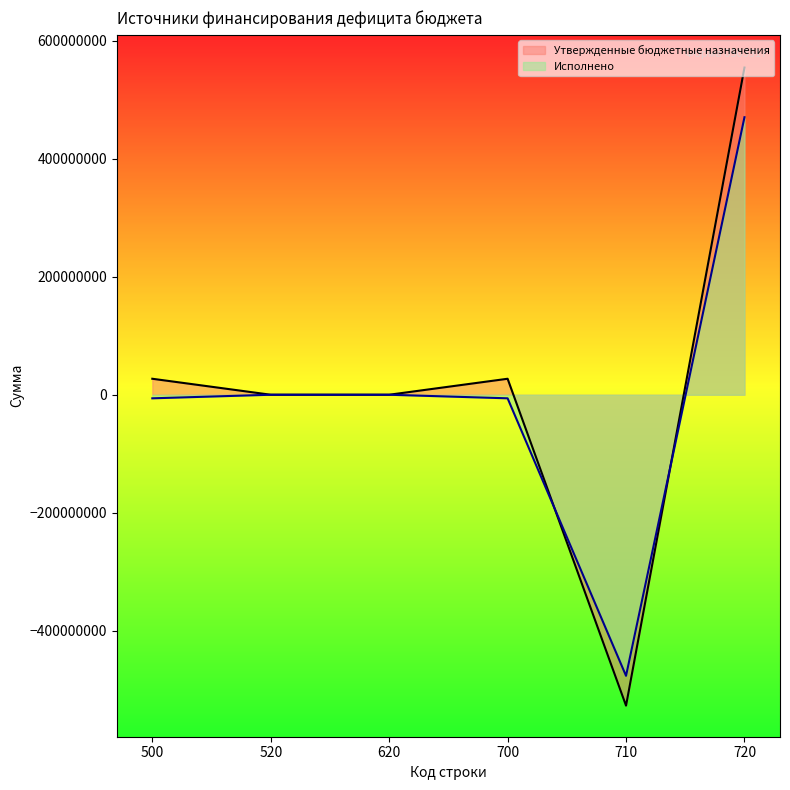

List the series in order of their overall mean, lowest first.

Исполнено, Утвержденные бюджетные назначения